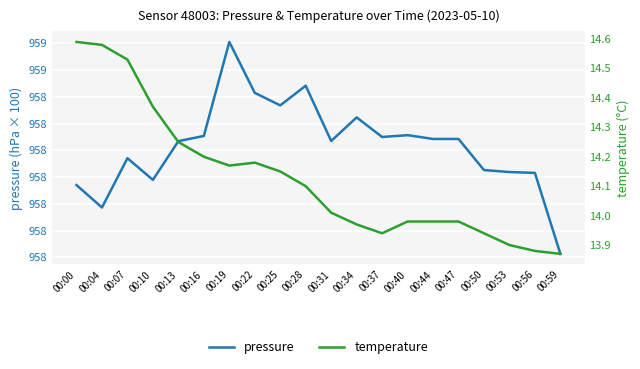

What is the total value across all series at 00:28?

95866.2